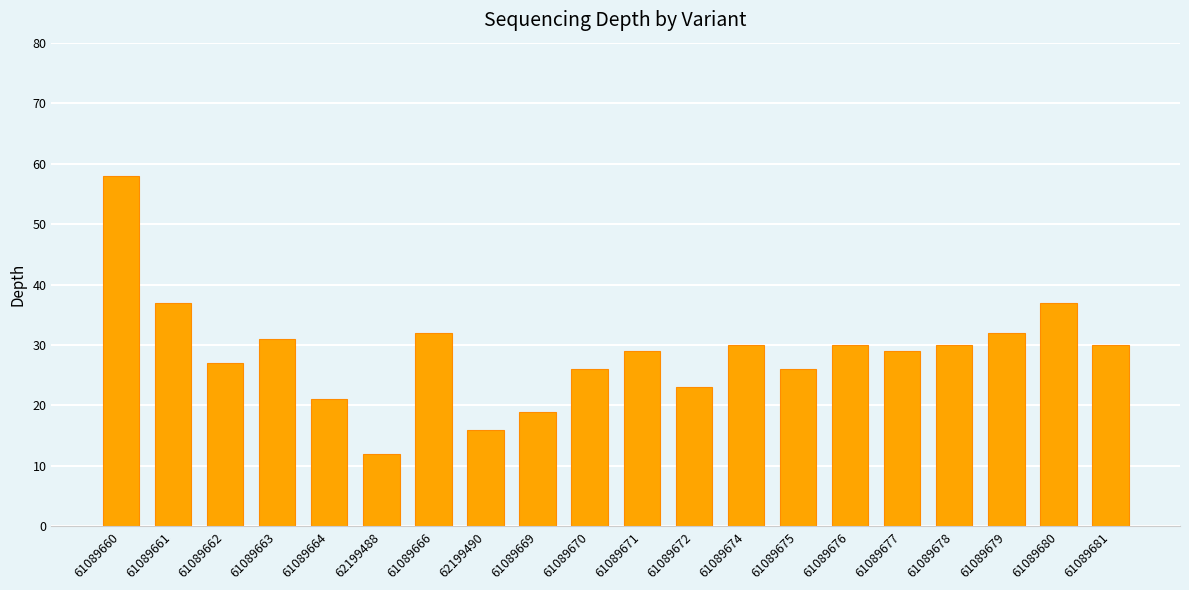

How many bars are there in total?

20